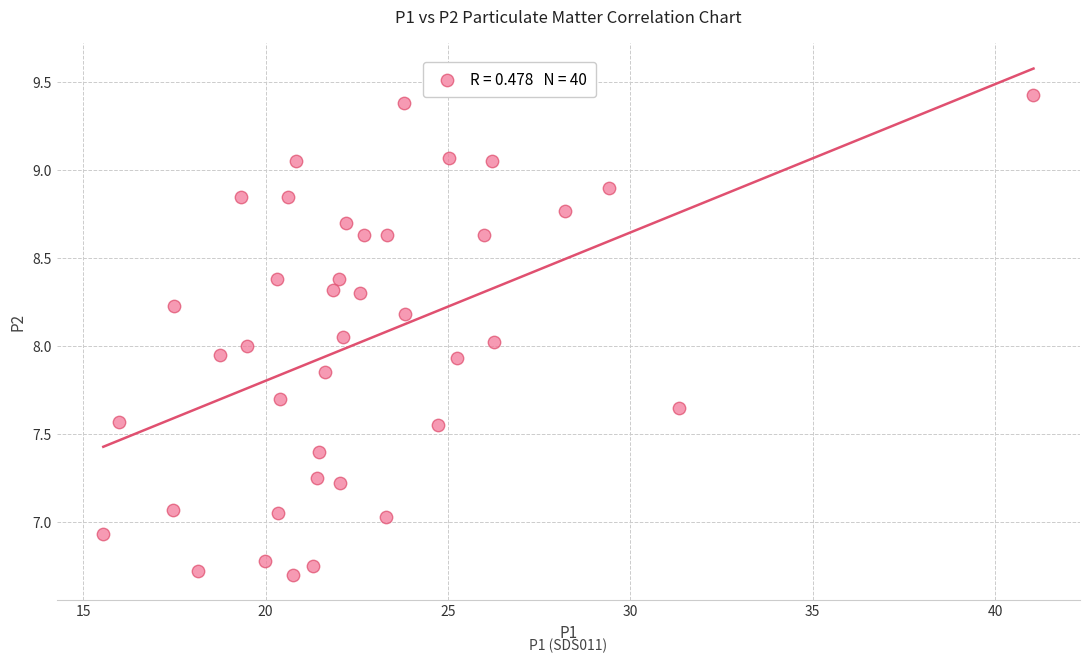

What is the range of Y values (max minus min)?

2.7